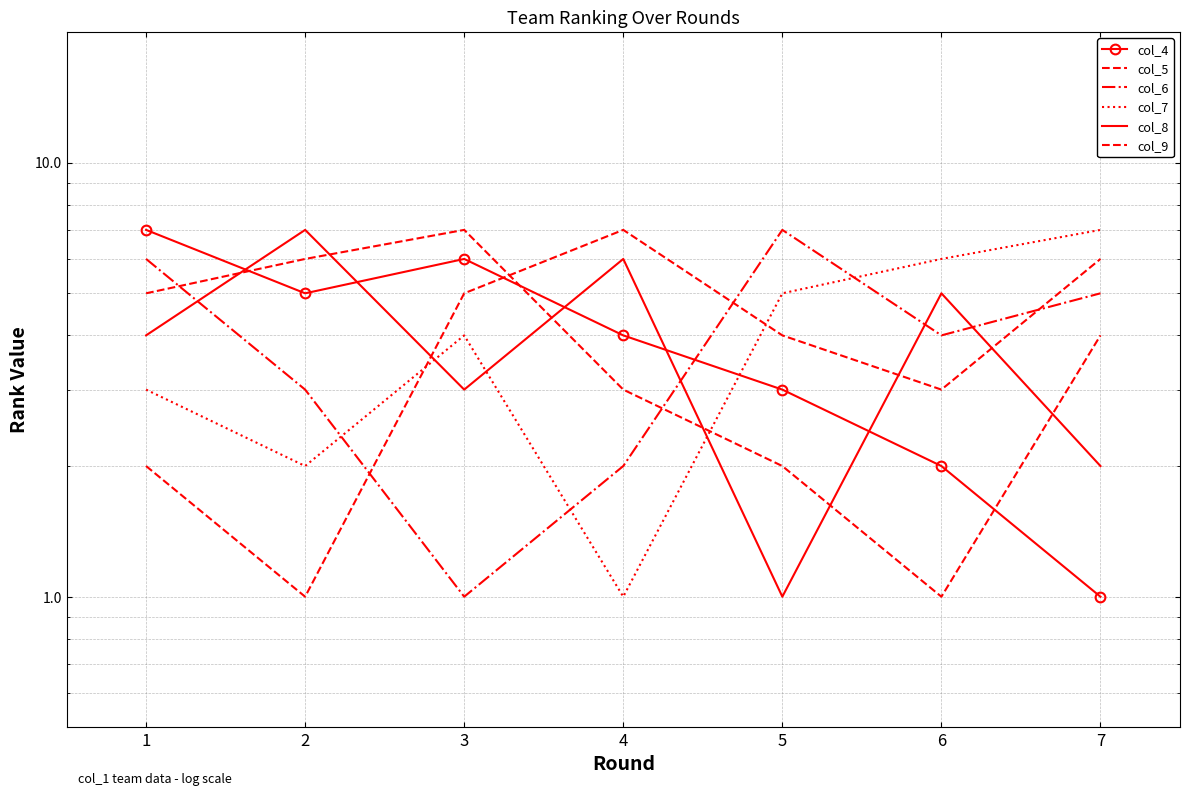

At which label is col_7 closest to 4?

3